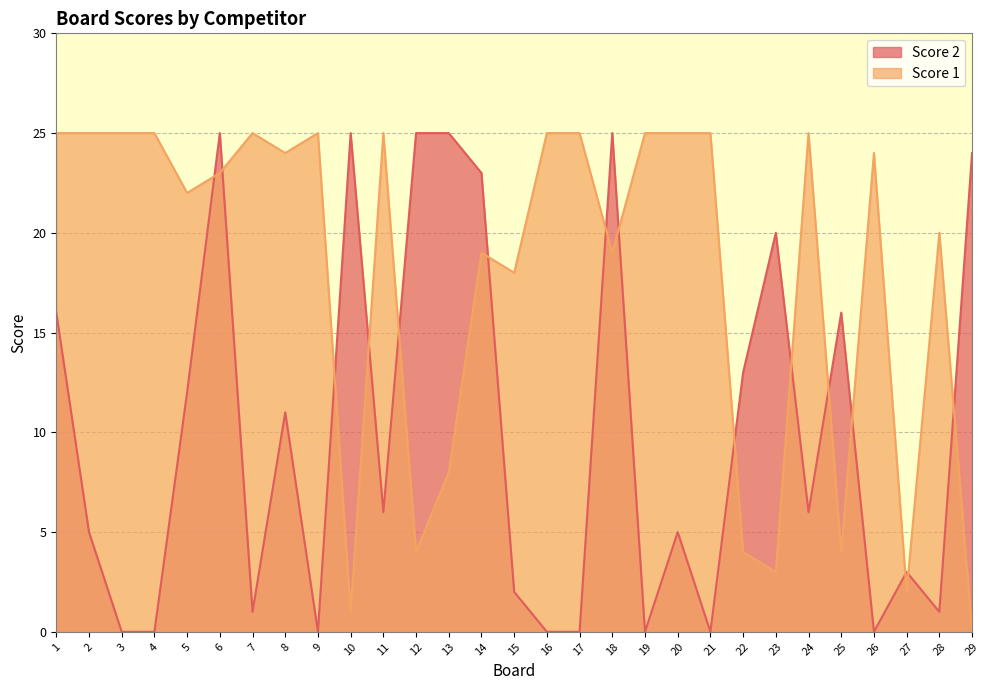

At which category is the sum across all series the highest?

6